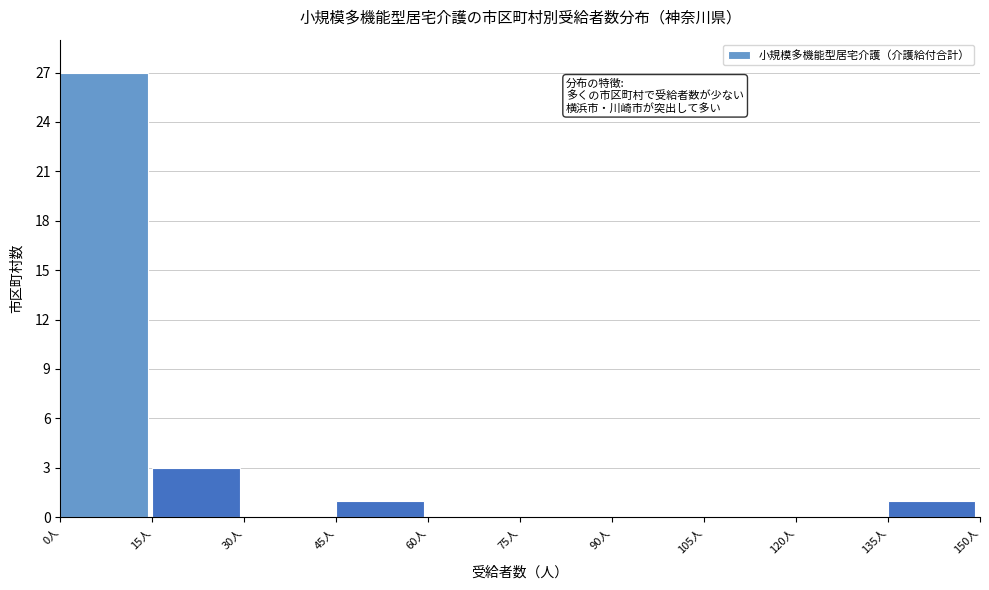

Reading left to right, transcribe this chart: for each bar, give the range it covers on the x-axis and its height. Neither the bar edges nor the heights are printed on the chart, so give them approximately, as read against the axes.

0 to 15: 27
15 to 30: 3
30 to 45: 0
45 to 60: 1
60 to 75: 0
75 to 90: 0
90 to 105: 0
105 to 120: 0
120 to 135: 0
135 to 150: 1